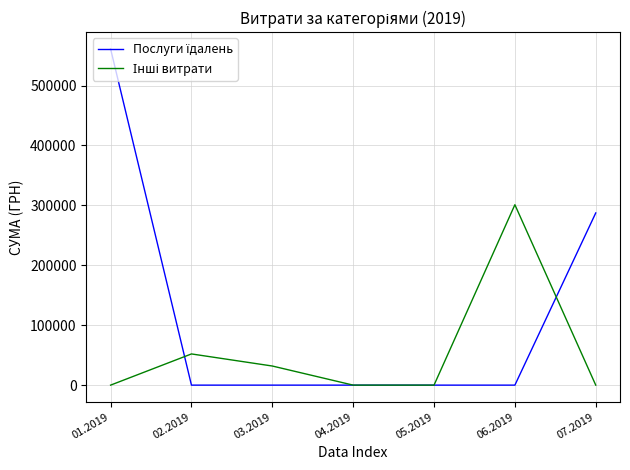

What is the spread (max minus min) of values at 06.2019?

301100.8